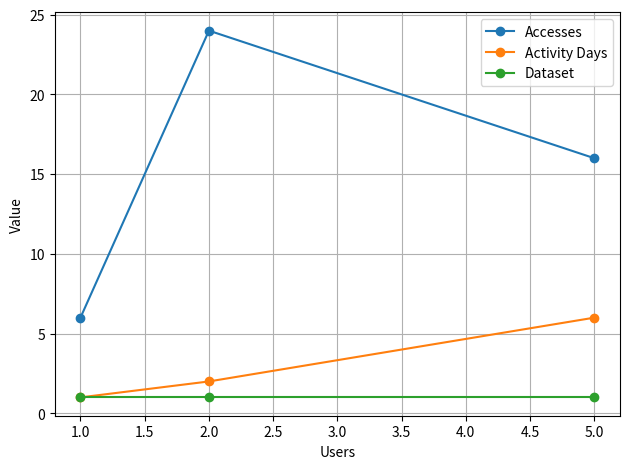

How many data points in Activity Days are above 2?

1